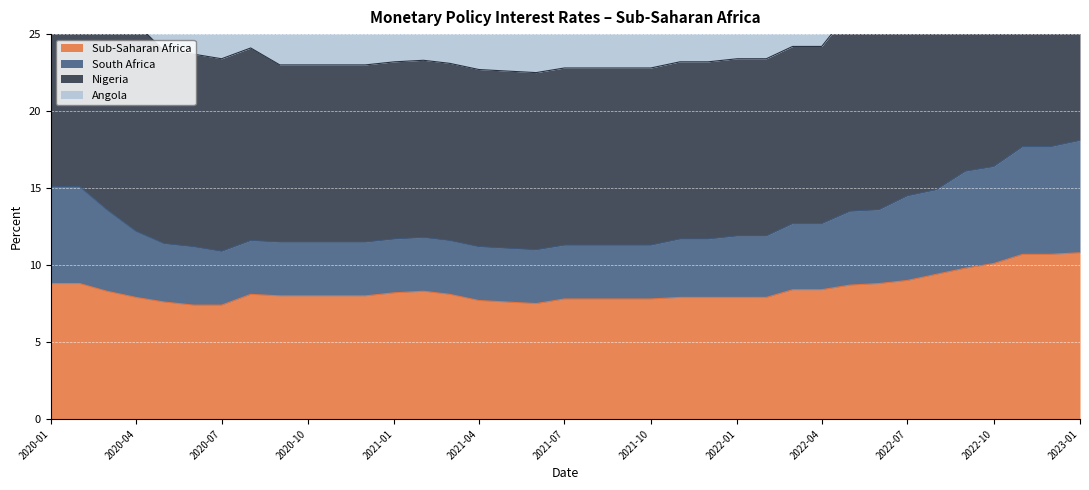

How many interior local valleys does the South Africa series have?

2